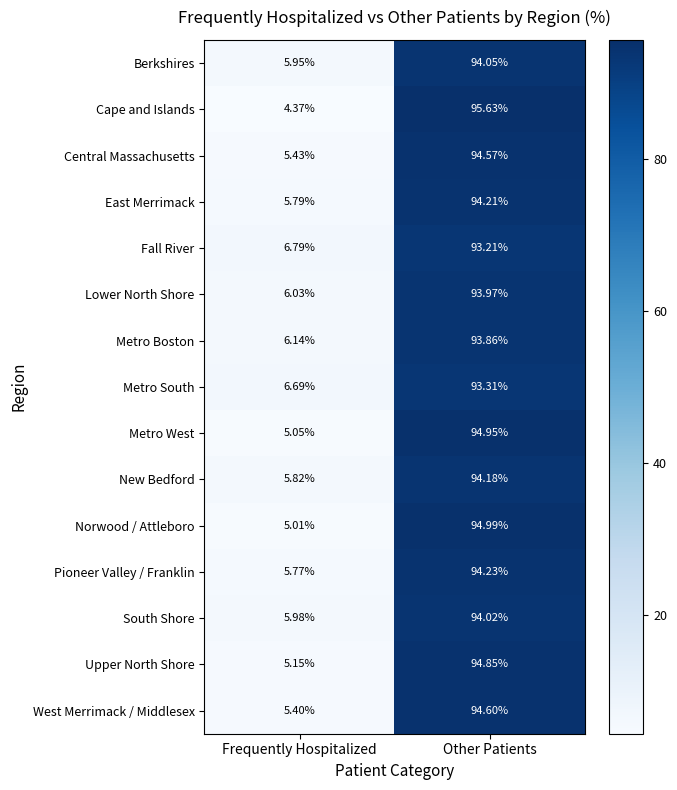

At how many categories does at least one series exceed 10?

1